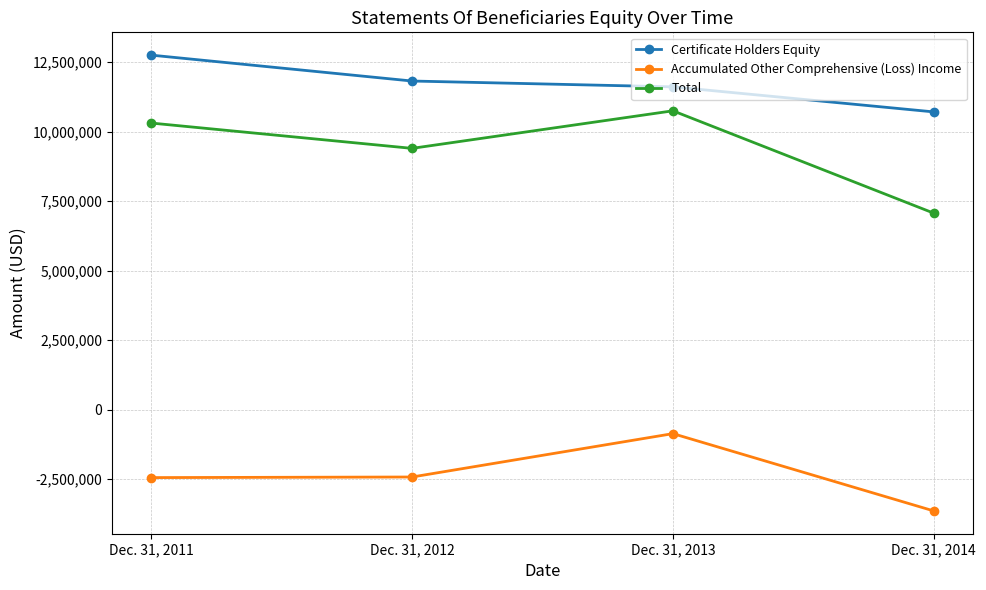

What are all the series names shown in the legend?

Certificate Holders Equity, Accumulated Other Comprehensive (Loss) Income, Total